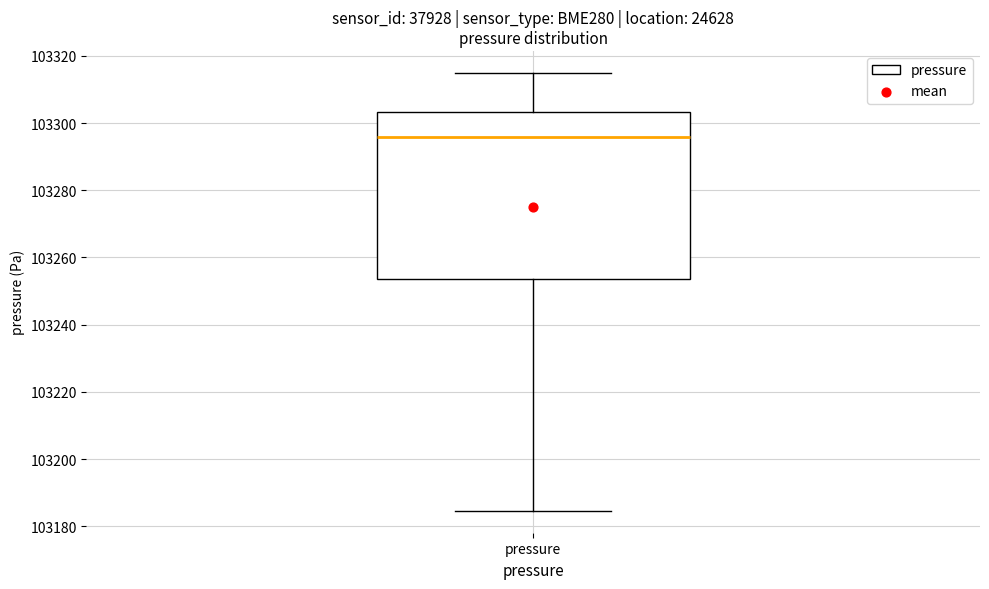

Read this box plot against the y-axis: the position of the median line, the range covered by the box, and the ends of both whiskers. The values are not printed on the chart, so give them approximately, as read against the axis.

median 103296, box 103254 to 103304, whiskers 103184 to 103314